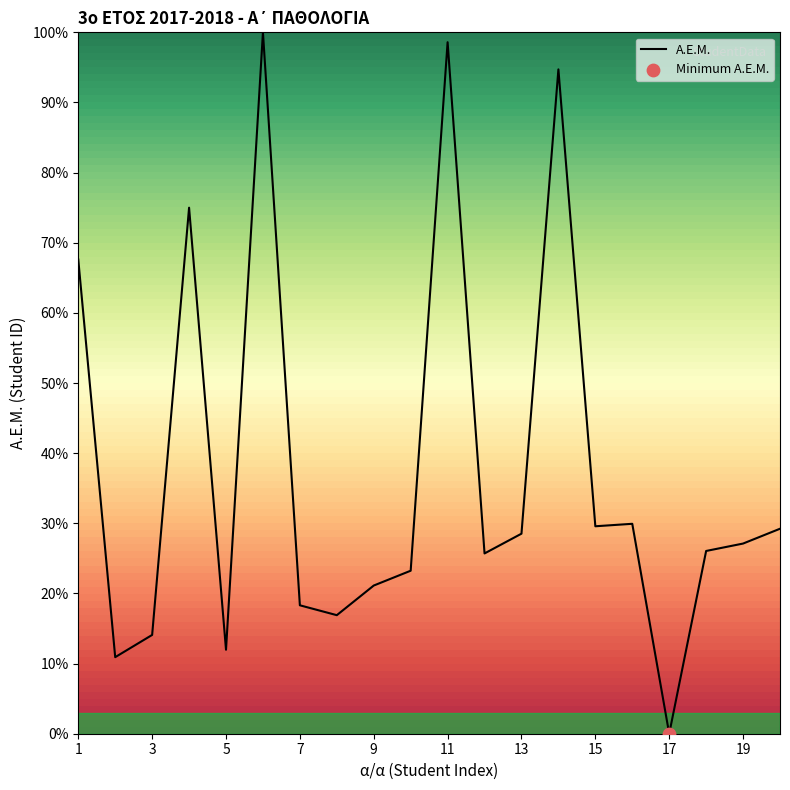

What is the greatest value displayed?

100.0